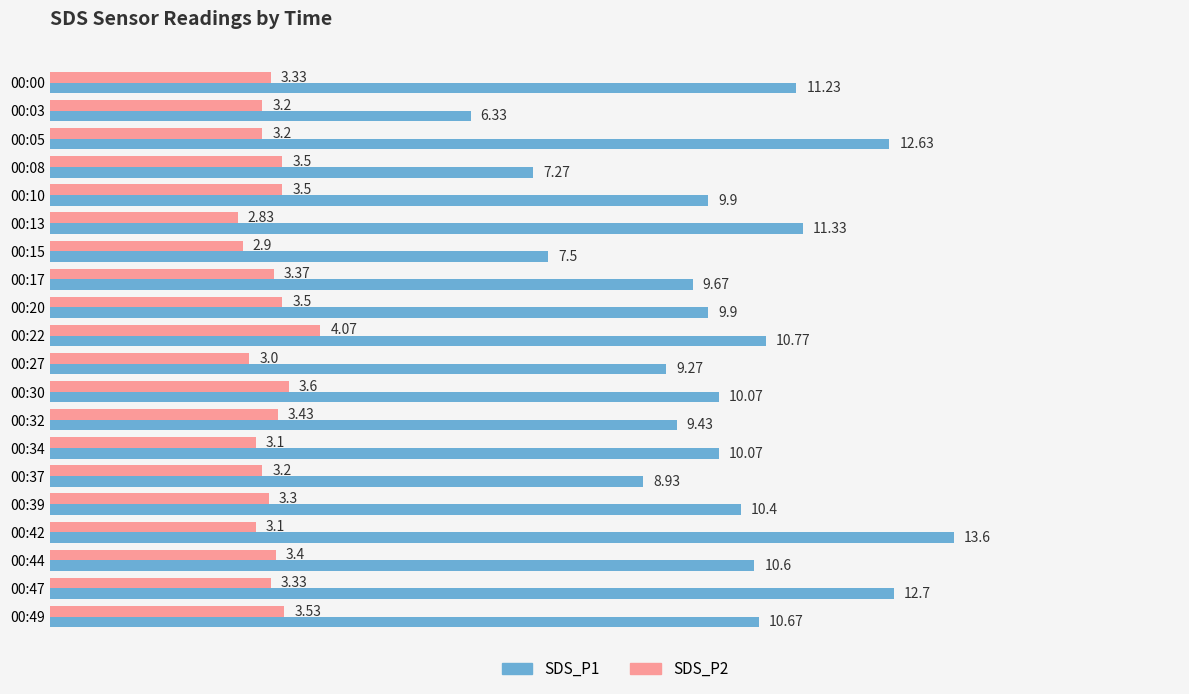

What is the maximum value shown in the chart?

13.6